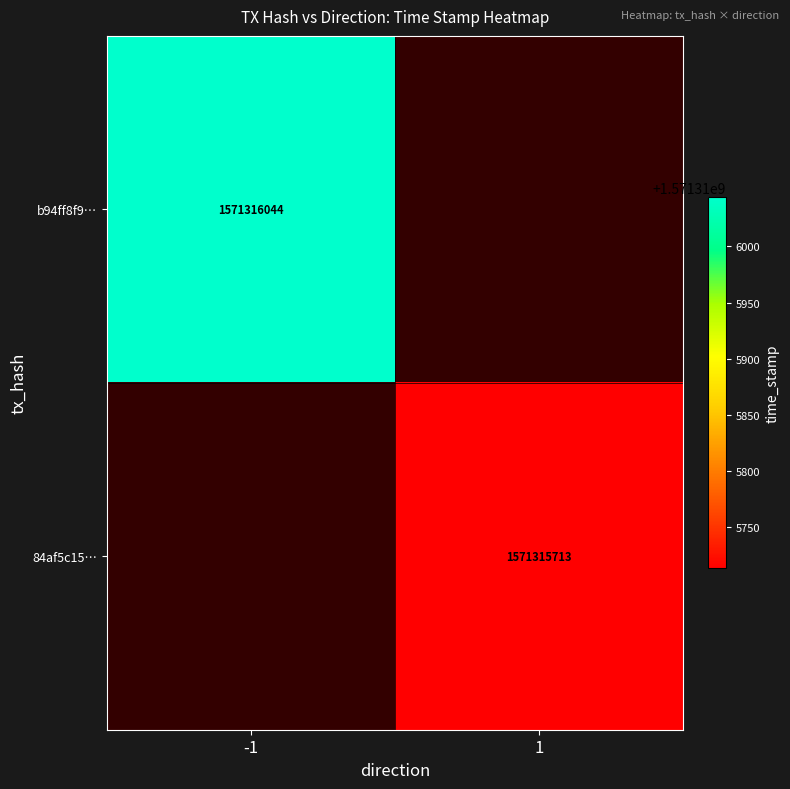

What is the sum of the b94ff8f97d412191a5b7ff633b9718ffb963030 values at direction and time_stamp?

1571316043